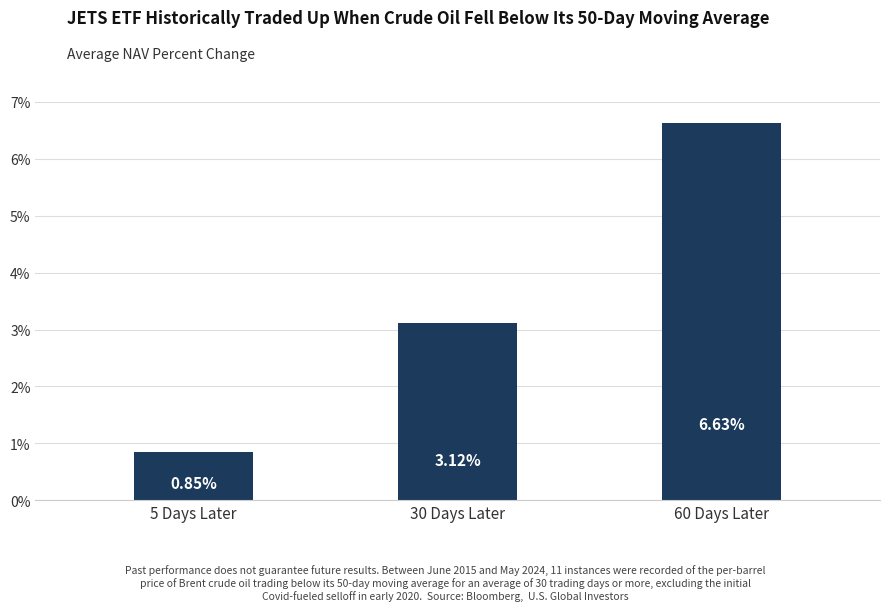

List the labels in order of value, largest first.

60 Days Later, 30 Days Later, 5 Days Later